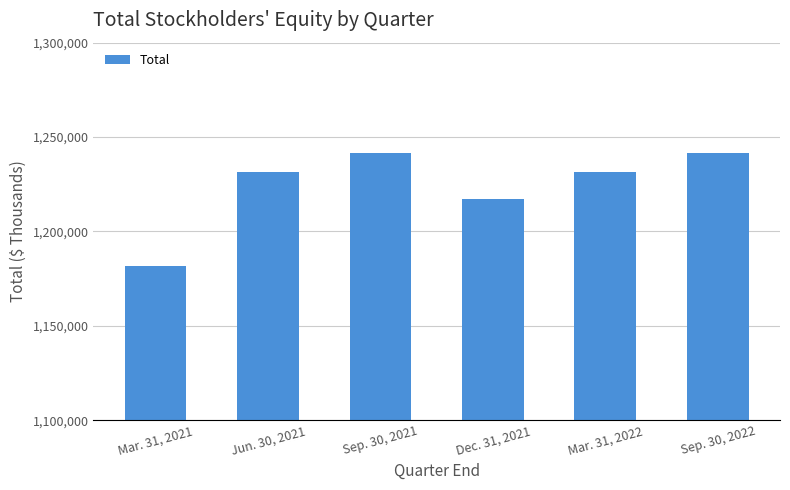

The value at Dec. 31, 2021 is 1217089. True or false?

True